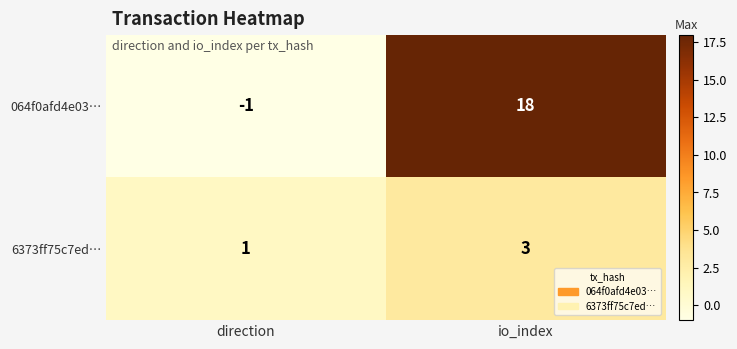

List the series in order of their peak value, lowest first.

6373ff75c7ed…, 064f0afd4e03…